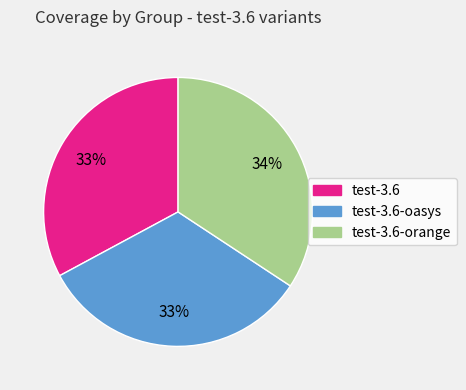

Does any single category account for the majority?

No